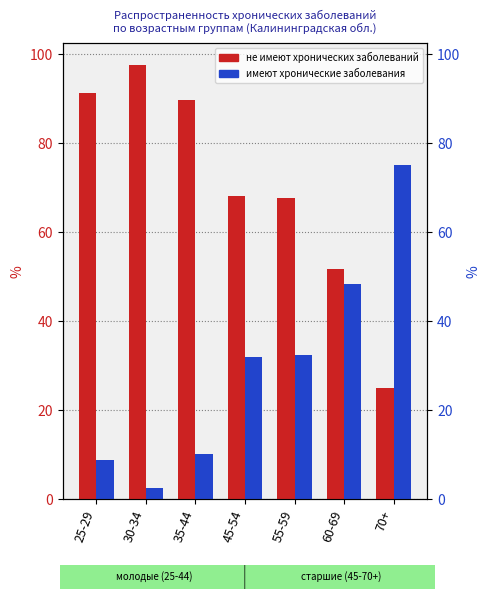

What is the difference between the second highest and minimum values in the имеют хронические заболевания series?

45.8